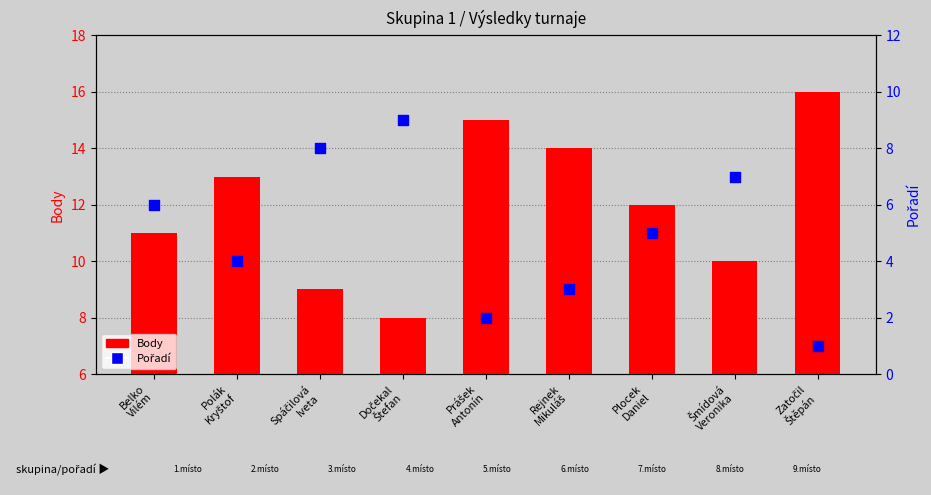

What is the total value across all series at Dočekal
Štefan?

17